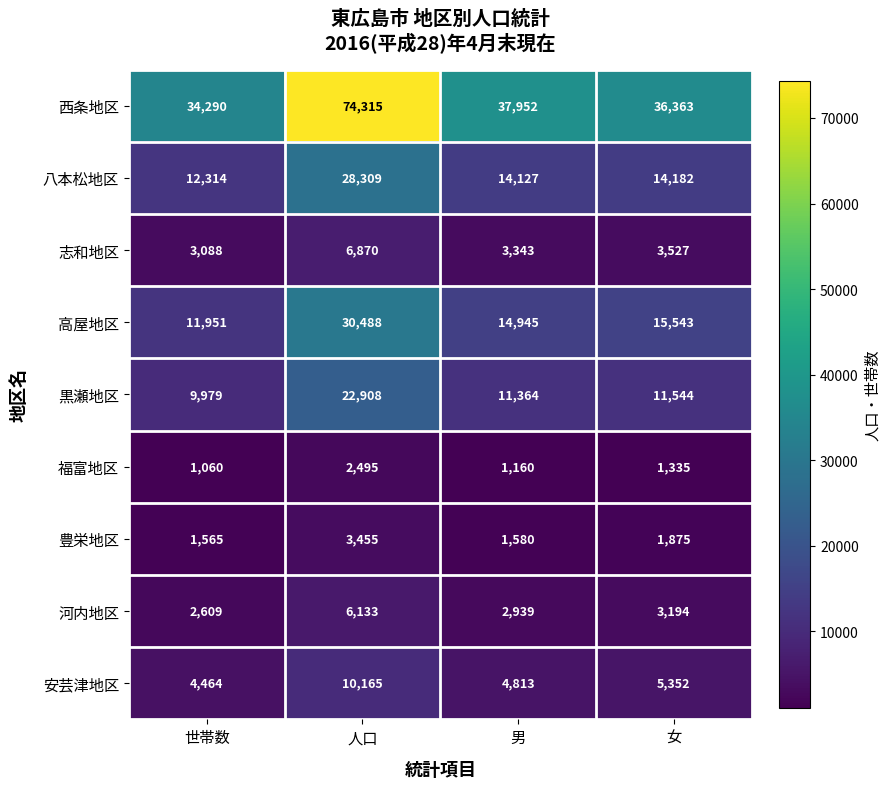

Between 世帯数 and 人口, which series saw the biggest shift?

西条地区